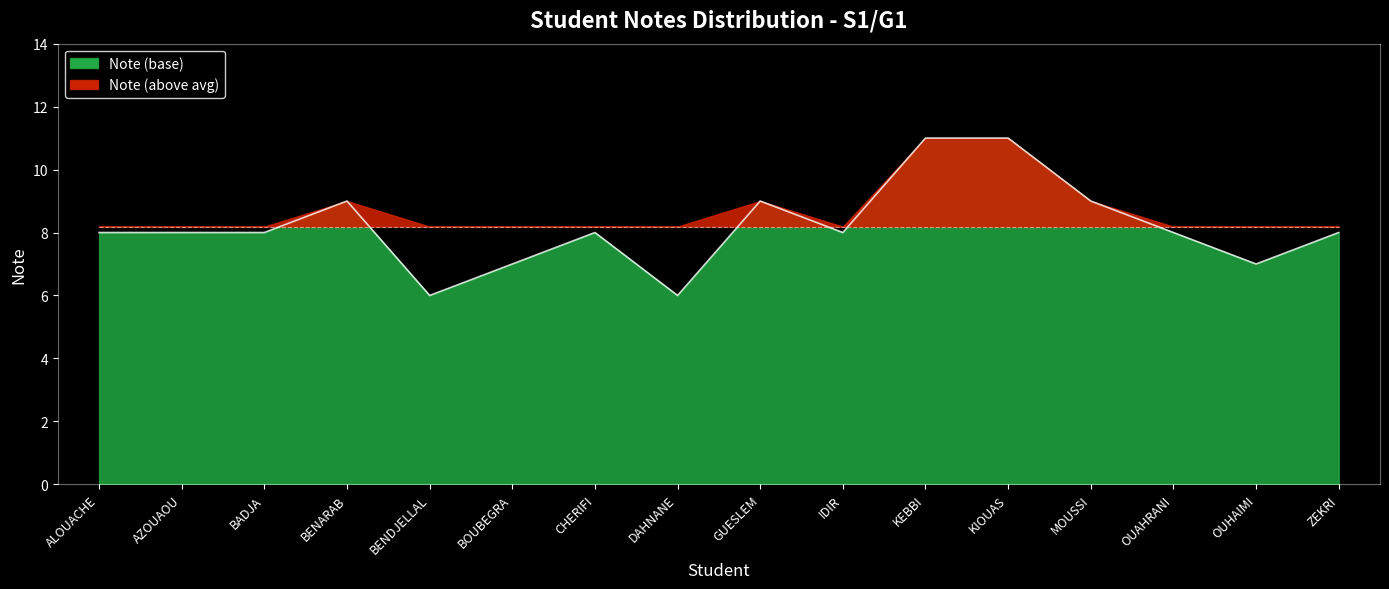

What is the label of the 6th point from the right?

KEBBI